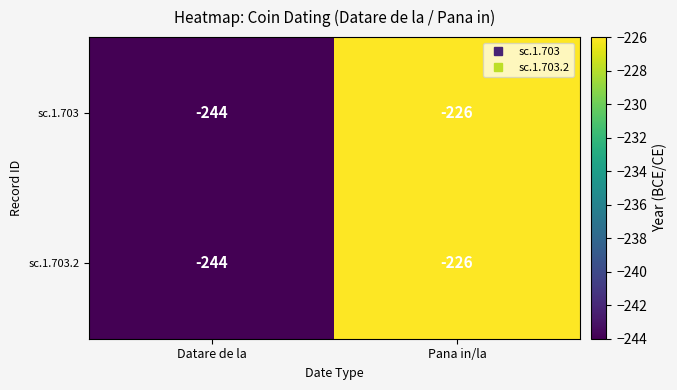

List the labels in order of sc.1.703.2 value, smallest first.

Datare de la, Pana in/la